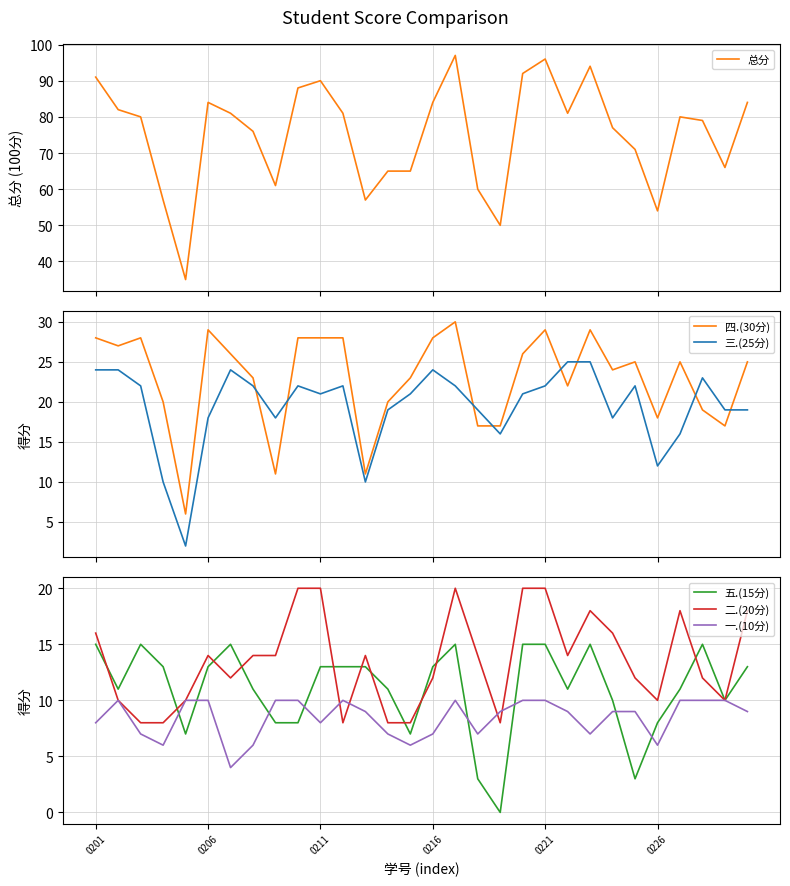

What are all the series names shown in the legend?

总分, 四.(30分), 三.(25分), 五.(15分), 二.(20分), 一.(10分)